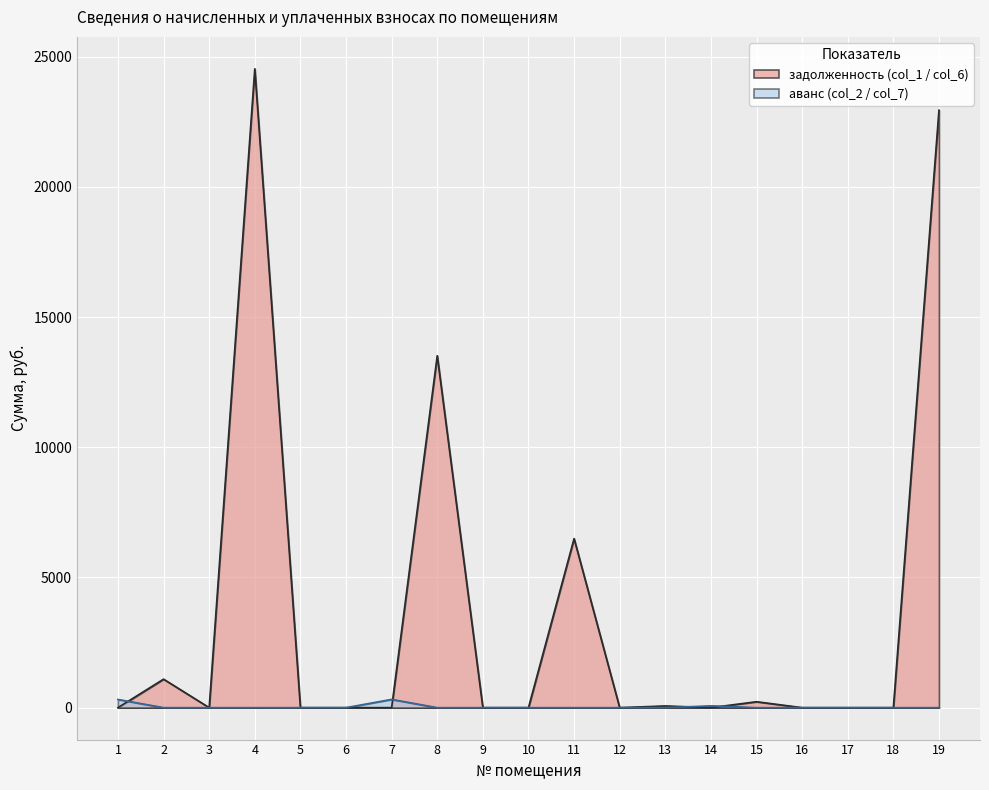

Between which two adjacent categories do задолженность (col_1) and аванс col_2 first intersect?

1 and 2